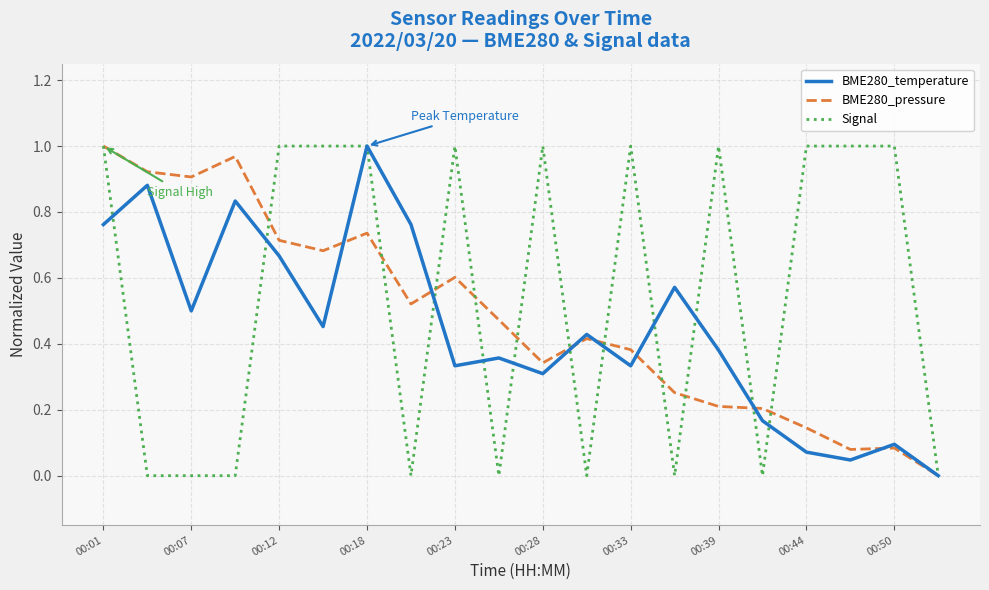

Which series has the largest total across all categories?

Signal